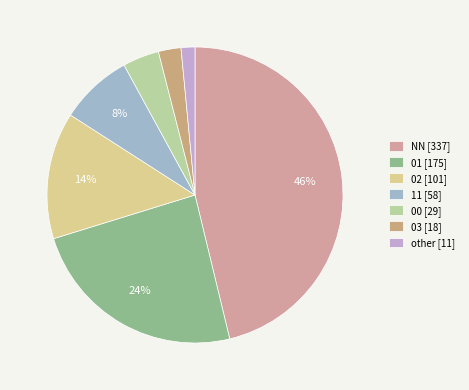

To the nearest percent, what is the difference between the NN and 00 slice percentages?

42%